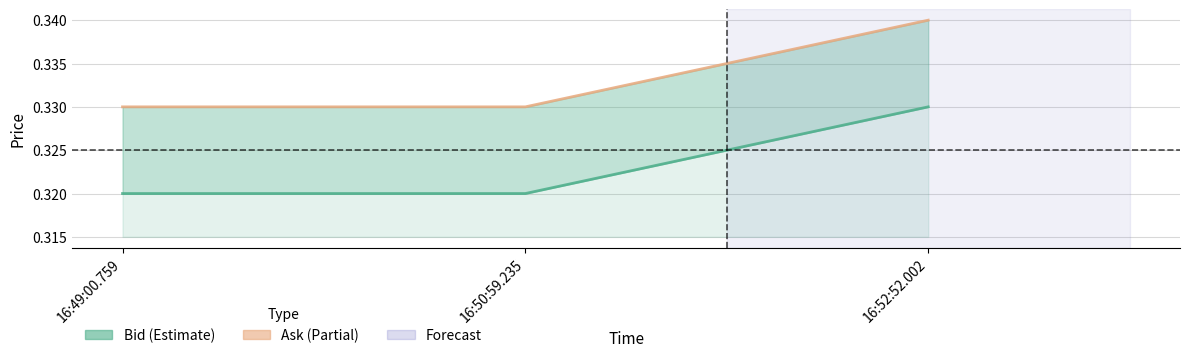

What is the total value across all series at 16:49:00.759?

0.7